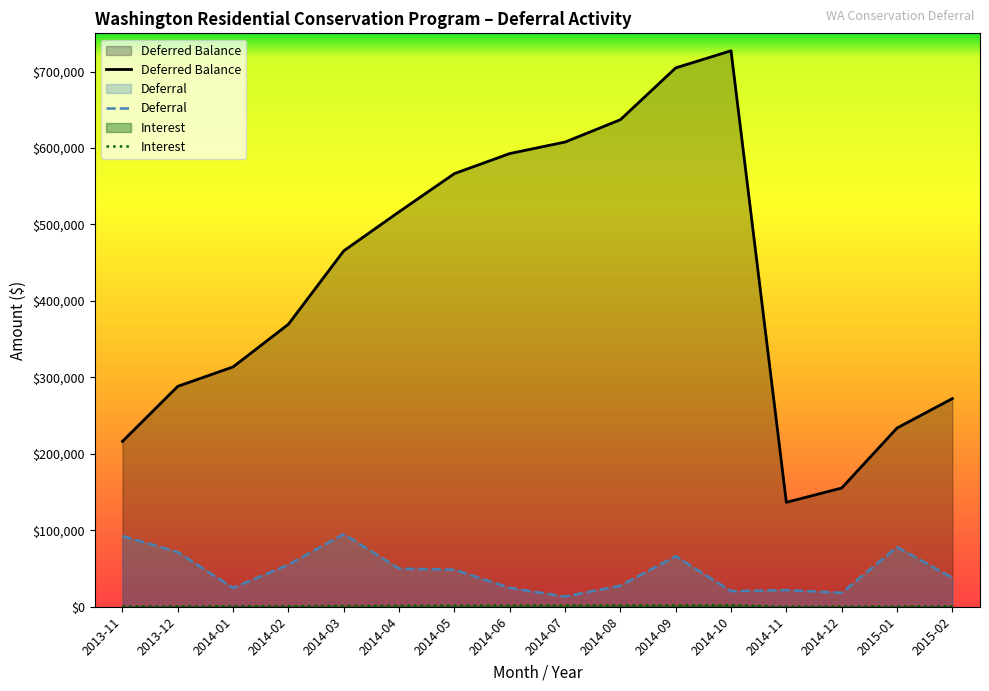

What is the difference between the maximum and second lowest values in the Interest series?

1615.9